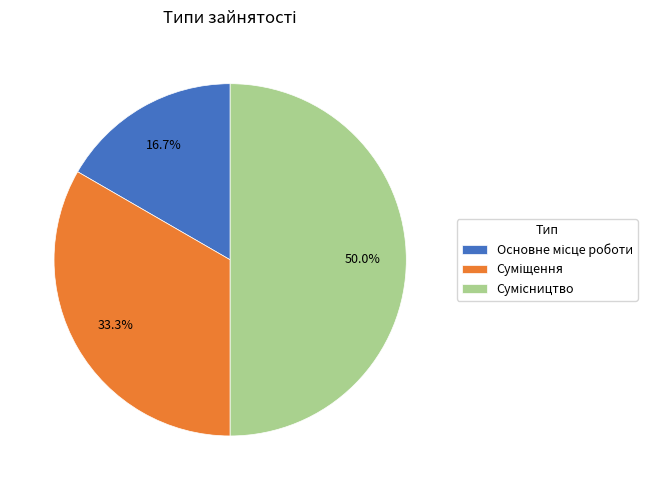

What percentage is NOT represented by Основне місце роботи?

83.3%